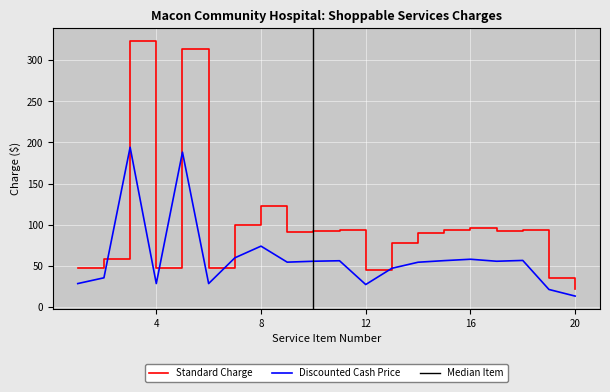

What is the difference between the maximum and minimum values in the Standard Charge series?

302.0